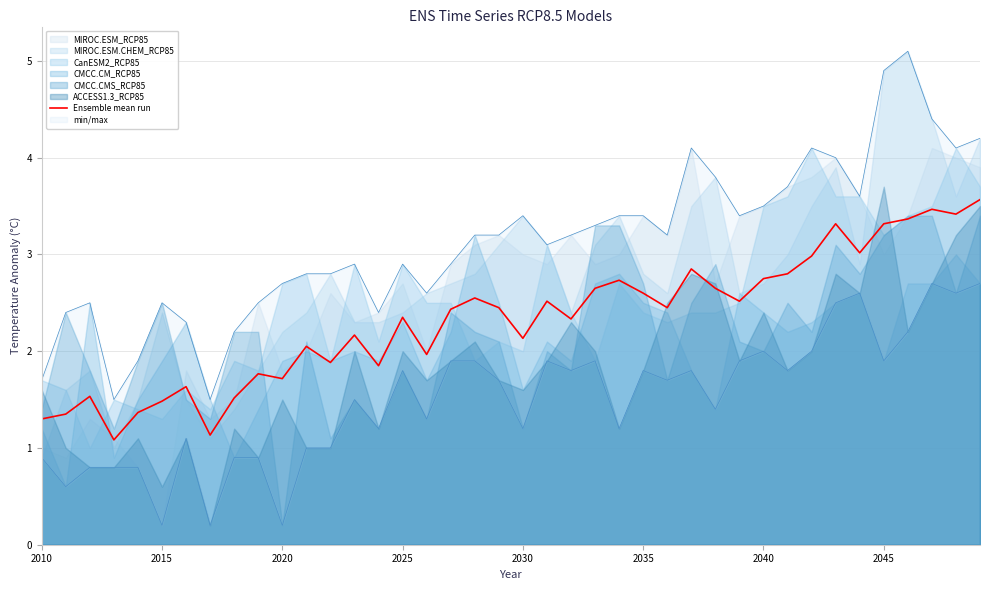

Reading right to left, list all the values displayed in this chart.

3.6	3.4	3.5	3.4	3.3	3.0	3.3	3.0	2.8	2.8	2.5	2.7	2.9	2.5	2.6	2.7	2.7	2.3	2.5	2.1	2.4	2.5	2.4	2.0	2.4	1.8	2.2	1.9	2.0	1.7	1.8	1.5	1.1	1.6	1.5	1.4	1.1	1.5	1.3	1.3